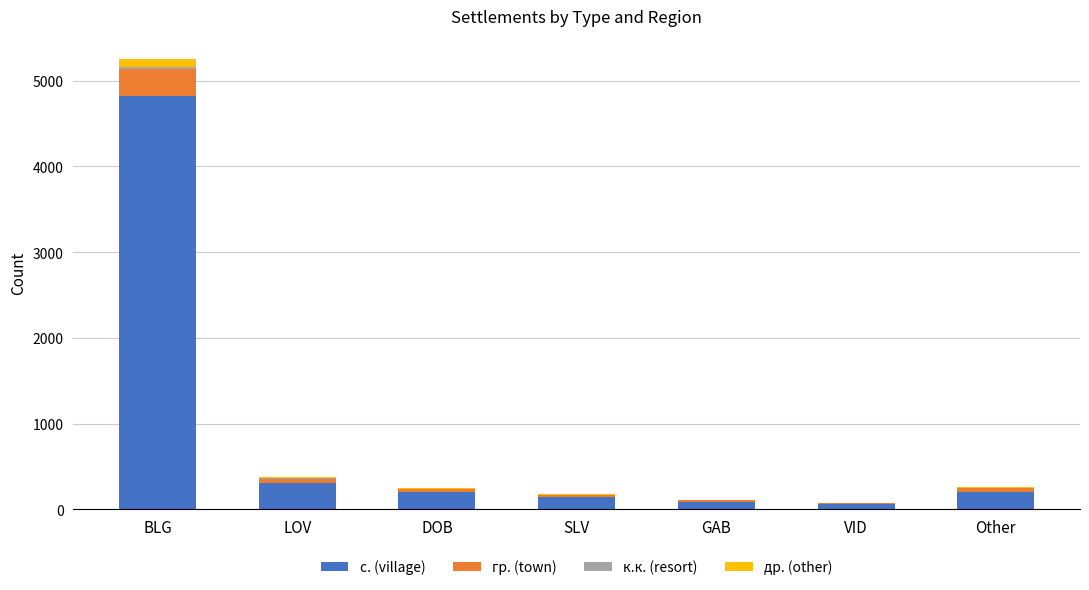

At which category is the sum across all series the highest?

BLG